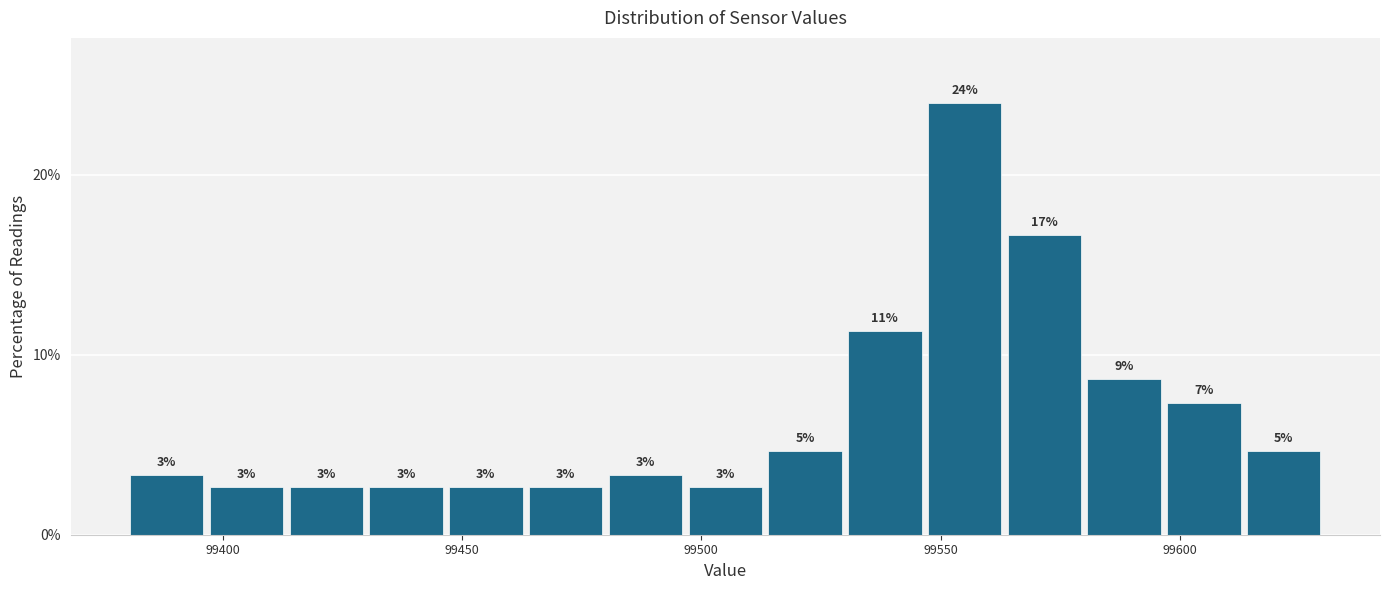

Around what value on the x-axis is the tallest bar? Give the approximate position of its centre, as read against the axis.

99555